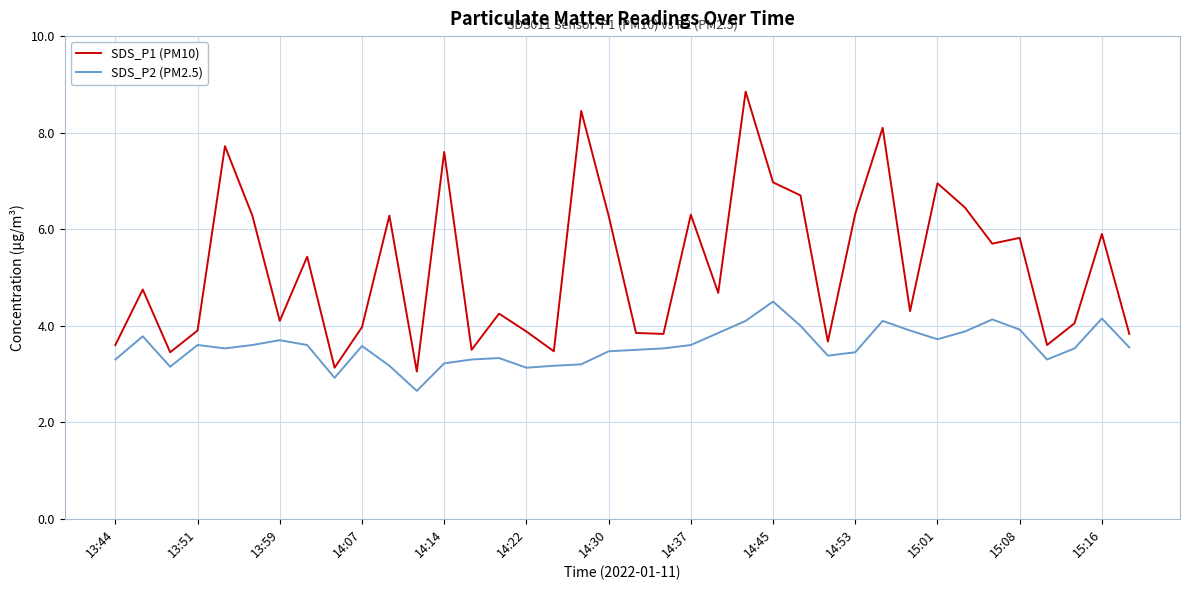

True or false: SDS_P1 (PM10) and SDS_P2 (PM2.5) intersect in this chart.

False